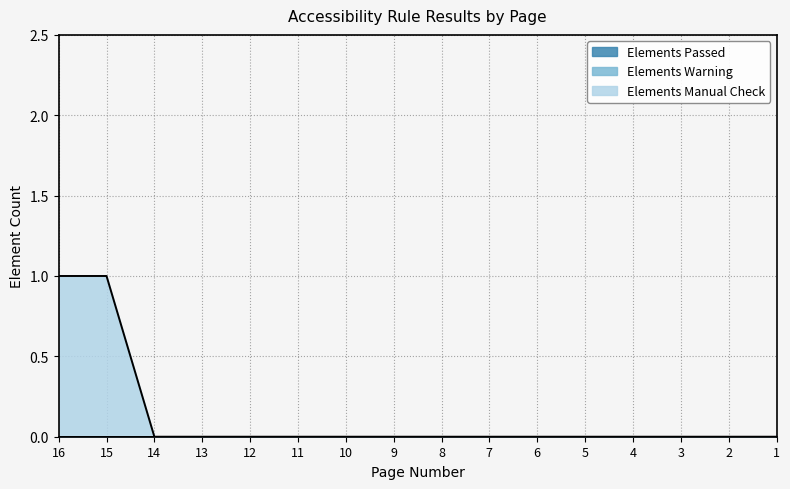

Reading left to right, transcribe all the data shown in this chart.

Elements Manual Check: 16=1	15=1	14=0	13=0	12=0	11=0	10=0	9=0	8=0	7=0	6=0	5=0	4=0	3=0	2=0	1=0
Elements Warning: 16=0	15=0	14=0	13=0	12=0	11=0	10=0	9=0	8=0	7=0	6=0	5=0	4=0	3=0	2=0	1=0
Elements Passed: 16=0	15=0	14=0	13=0	12=0	11=0	10=0	9=0	8=0	7=0	6=0	5=0	4=0	3=0	2=0	1=0